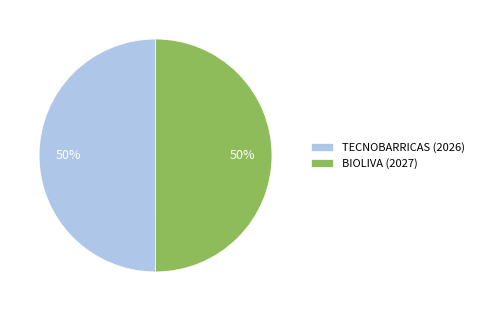

The BIOLIVA (2027) slice represents 40% of the pie. True or false?

False